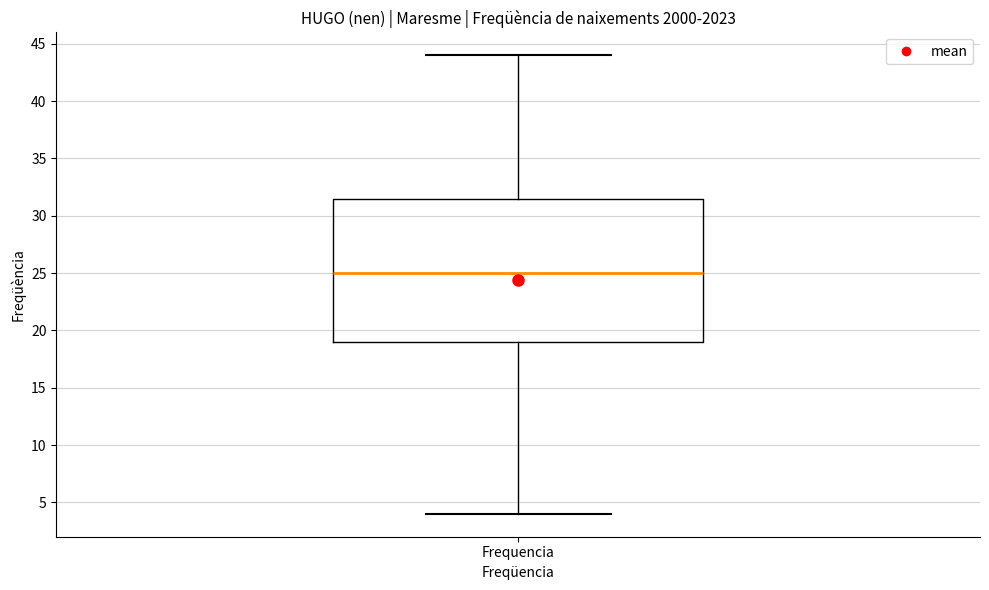

Read this box plot against the y-axis: the position of the median line, the range covered by the box, and the ends of both whiskers. The values are not printed on the chart, so give them approximately, as read against the axis.

median 25.0, box 19.0 to 31.5, whiskers 4.0 to 44.0